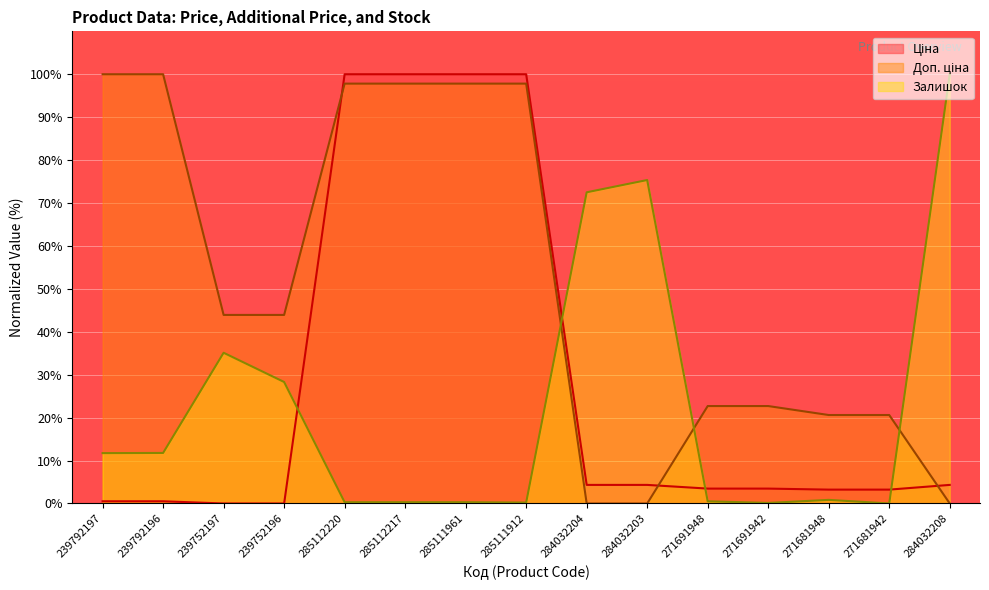

True or false: Ціна and Доп. ціна cross at least once.

True